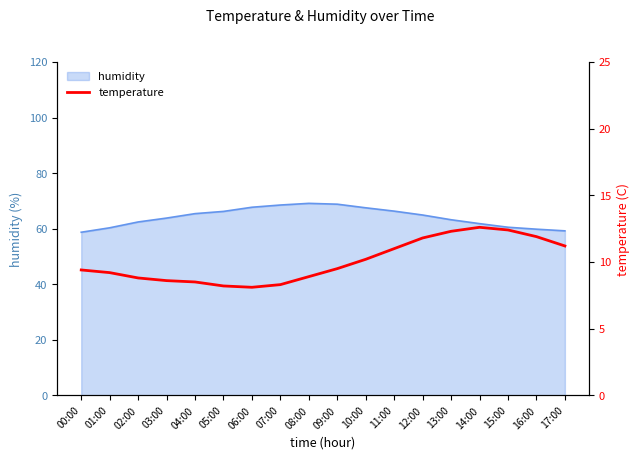

At which category does the chart reach its peak across all series?

14:00